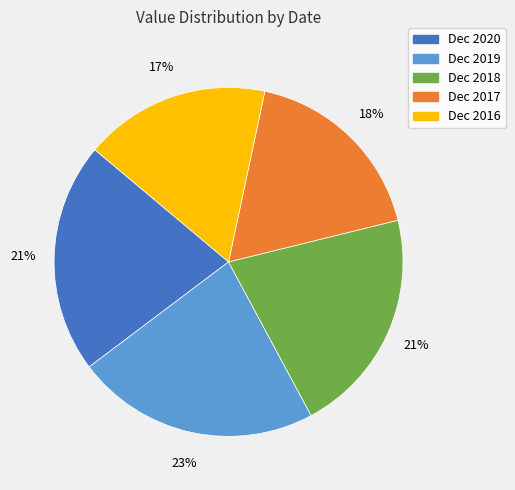

How many slices are in this pie chart?

5